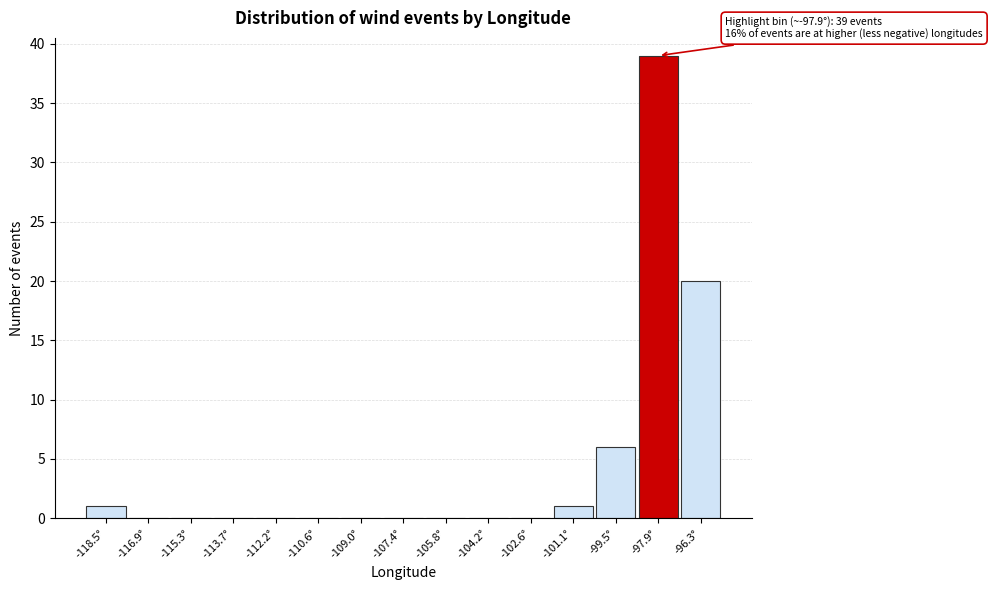

Over which range of the x-axis is the bar tallest?

-98.6 to -97.2